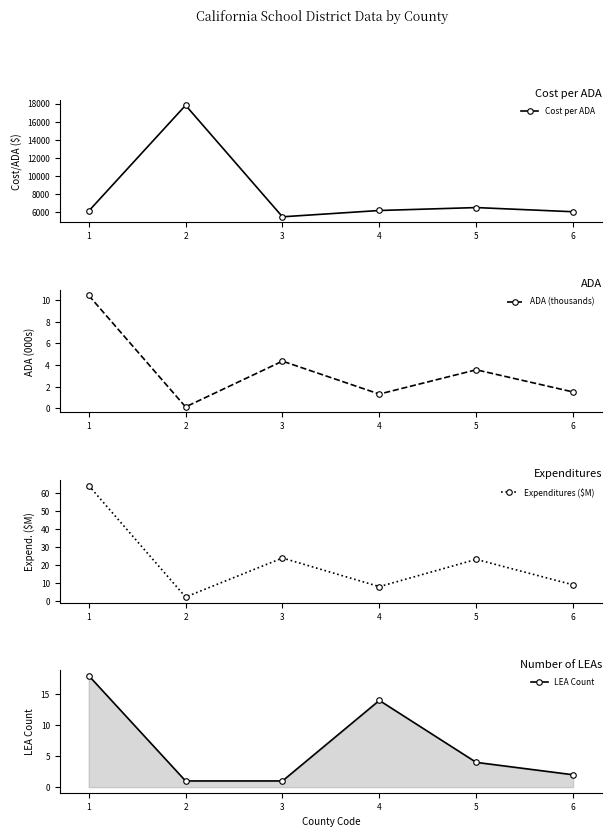

Is this an area chart (filled region under the line)?

No